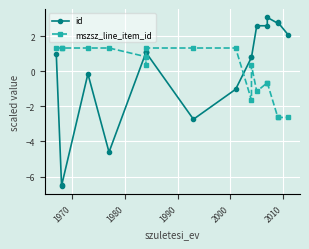

How many lines are shown in the chart?

2